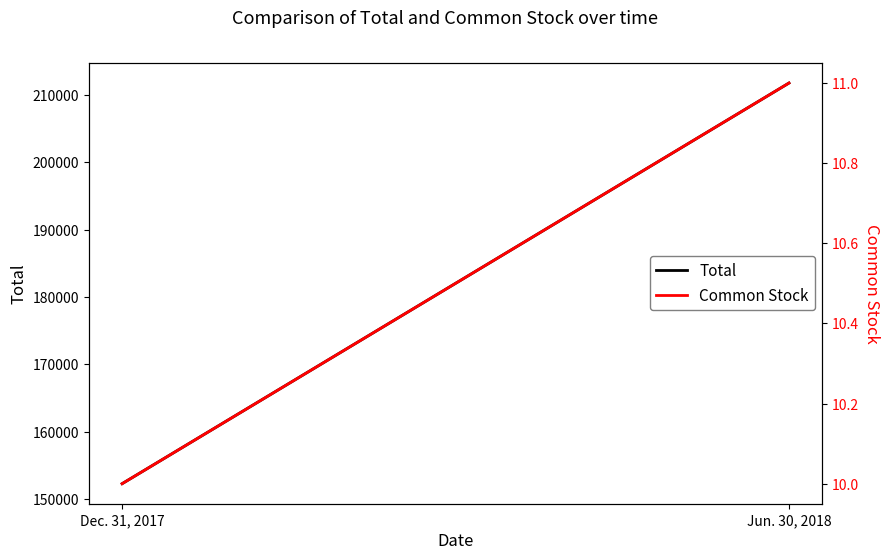

At how many categories does at least one series exceed 113228?

2